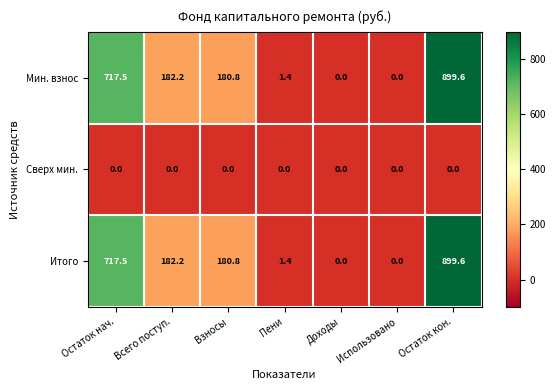

Is it true that Мин. взнос equals 182.2 at Всего поступ.?

True